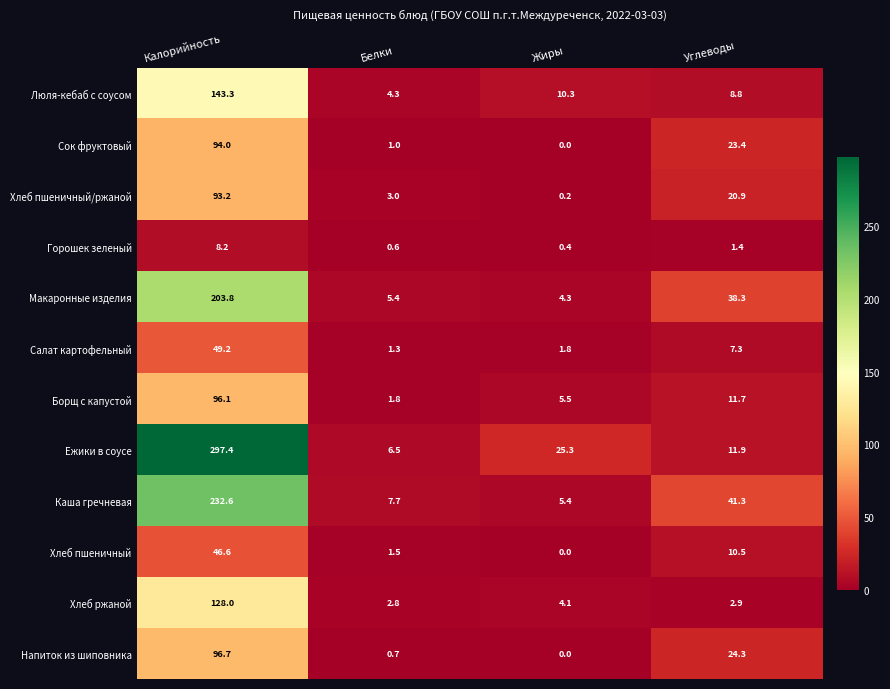

True or false: Хлеб пшеничный/ржаной has a value of 20.9 at Углеводы.

True